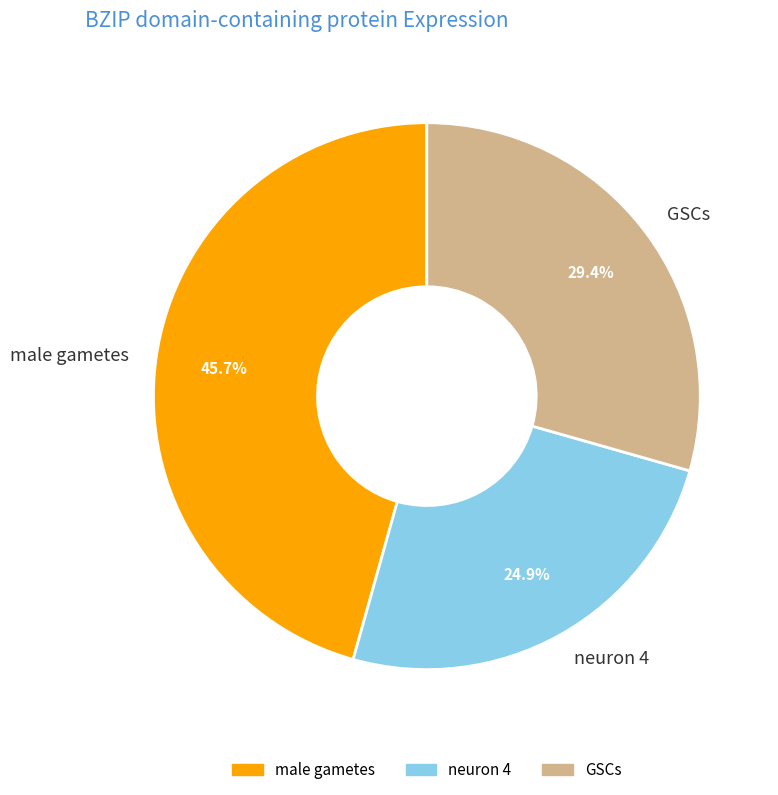

What portion of the pie excludes neuron 4?

75.1%